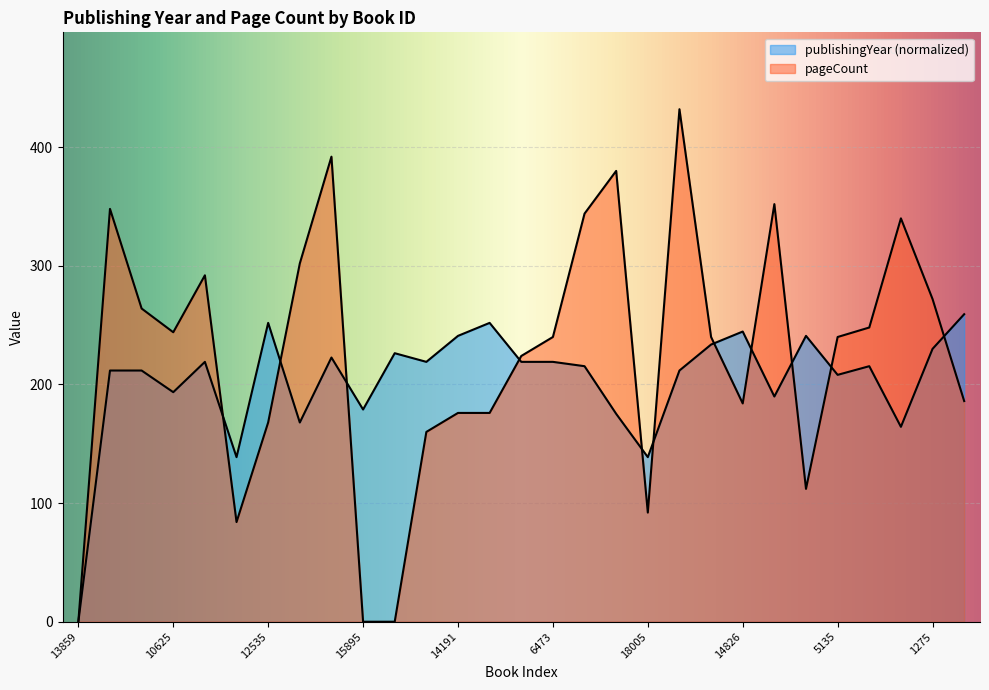

What position from the left is 12786?

14